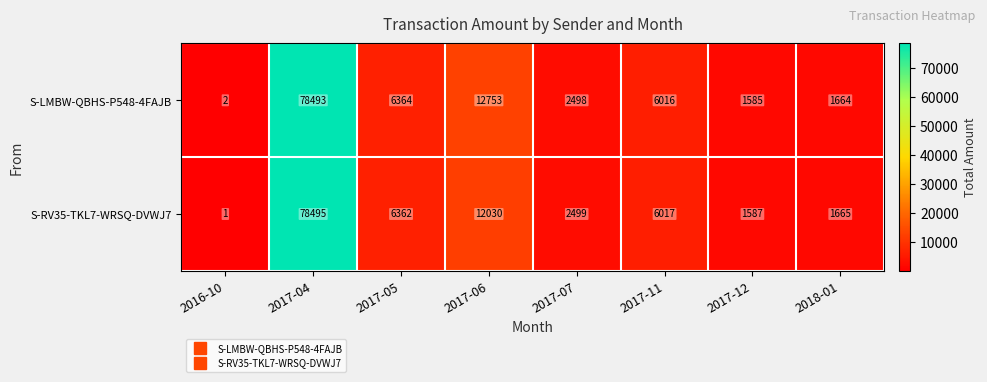

How many data points does each series have?

8